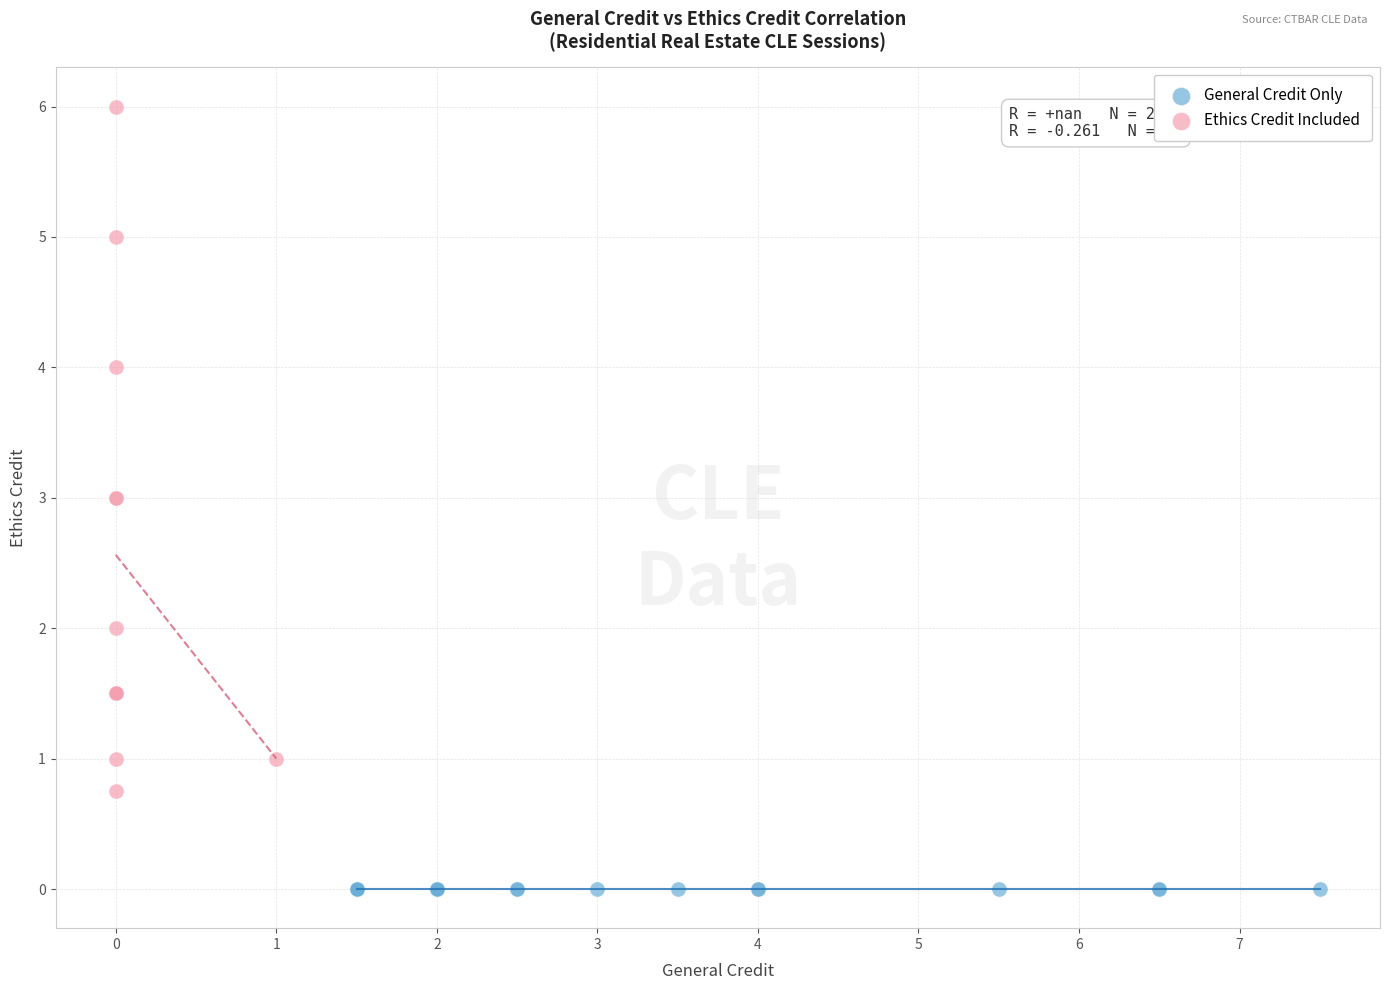

Which series contains the lowest Y value?

General Credit Only